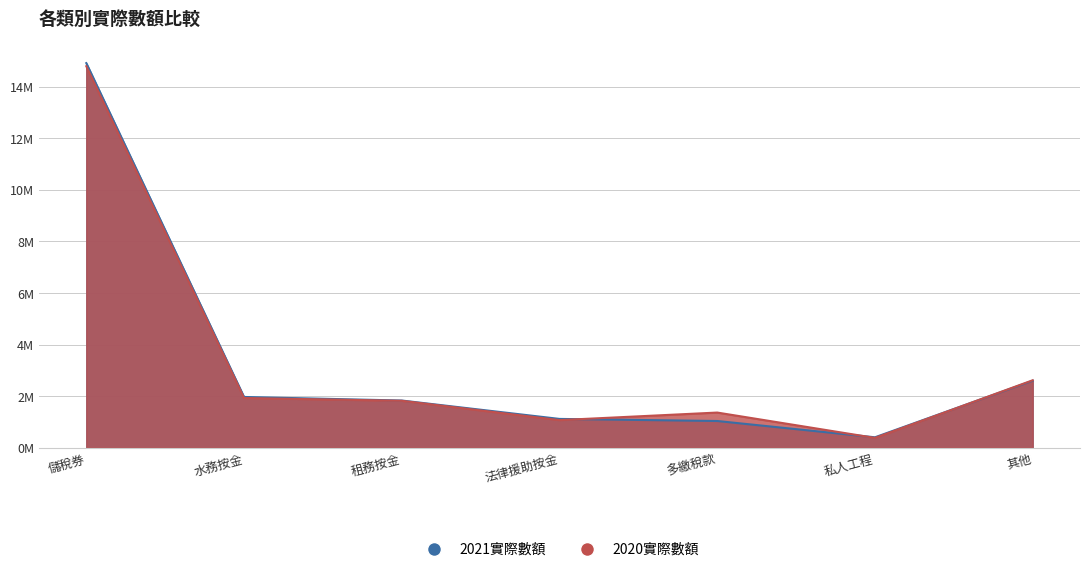

Between 租務按金 and 法律援助按金, which series saw the biggest shift?

2020實際數額